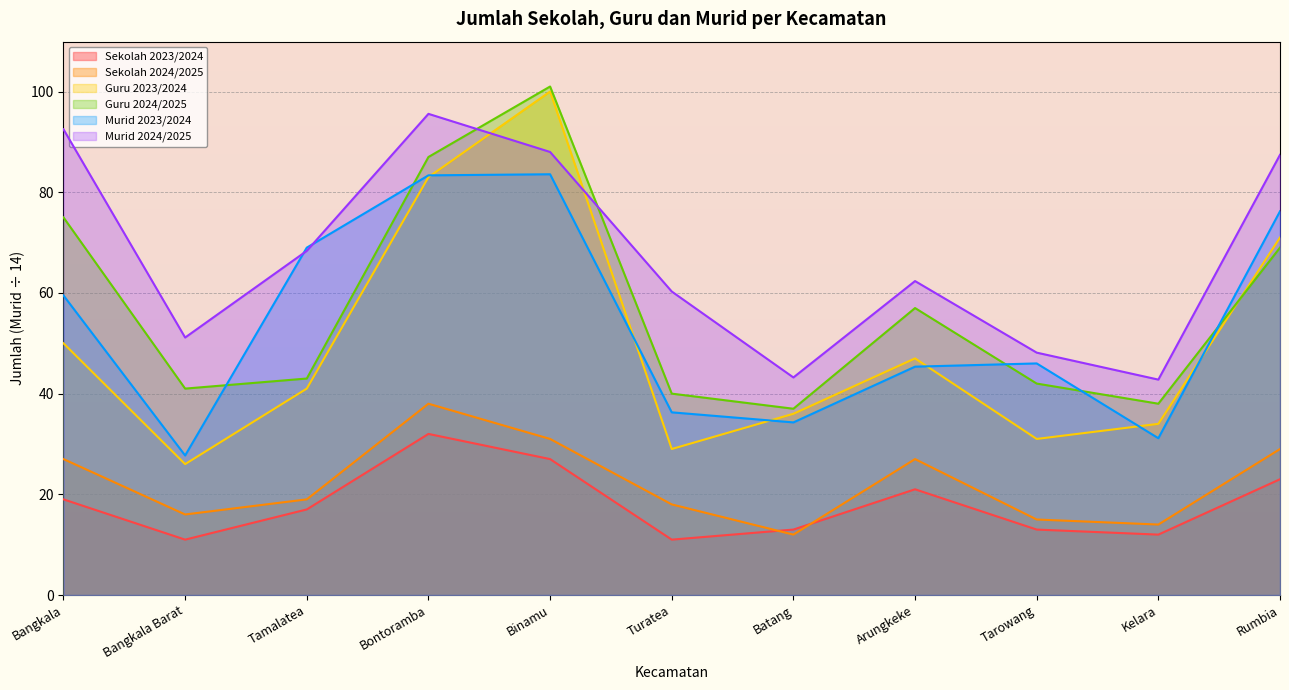

True or false: Guru 2024/2025 and Sekolah 2023/2024 cross at least once.

False